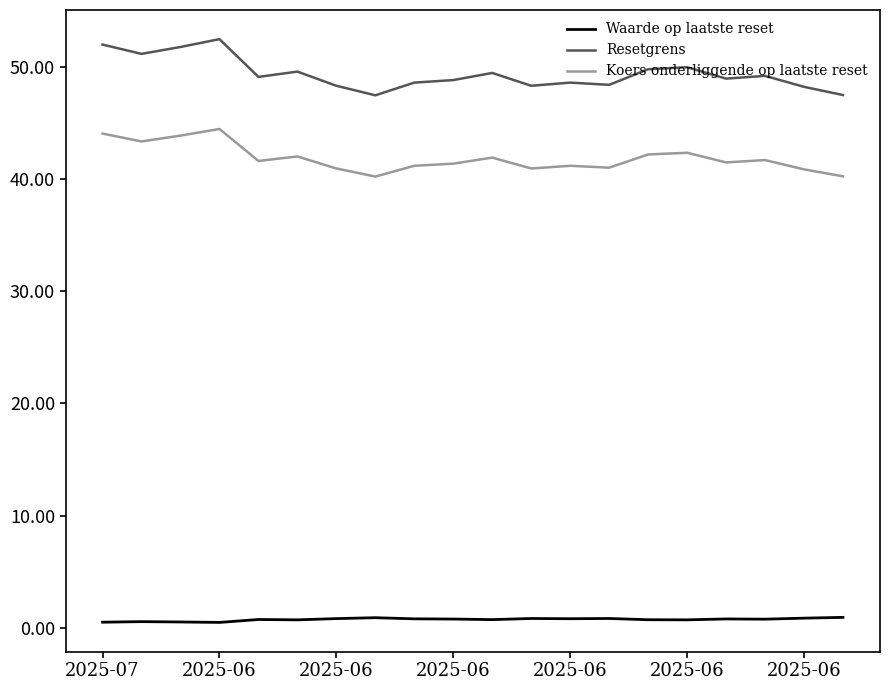

What is the greatest value displayed?

52.5